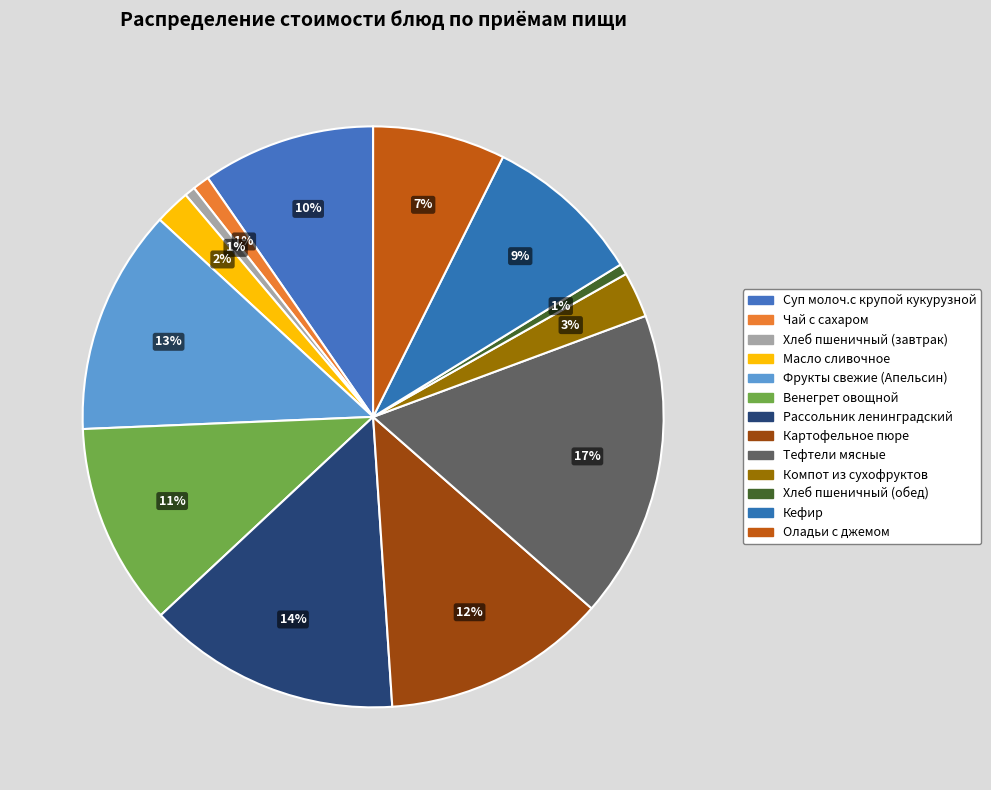

Is there any slice that represents more than half of the pie?

No